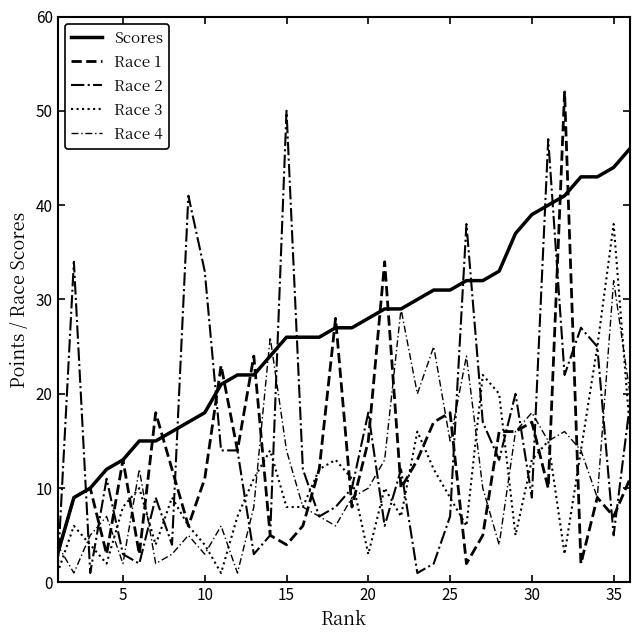

Does the chart have visible grid lines?

No